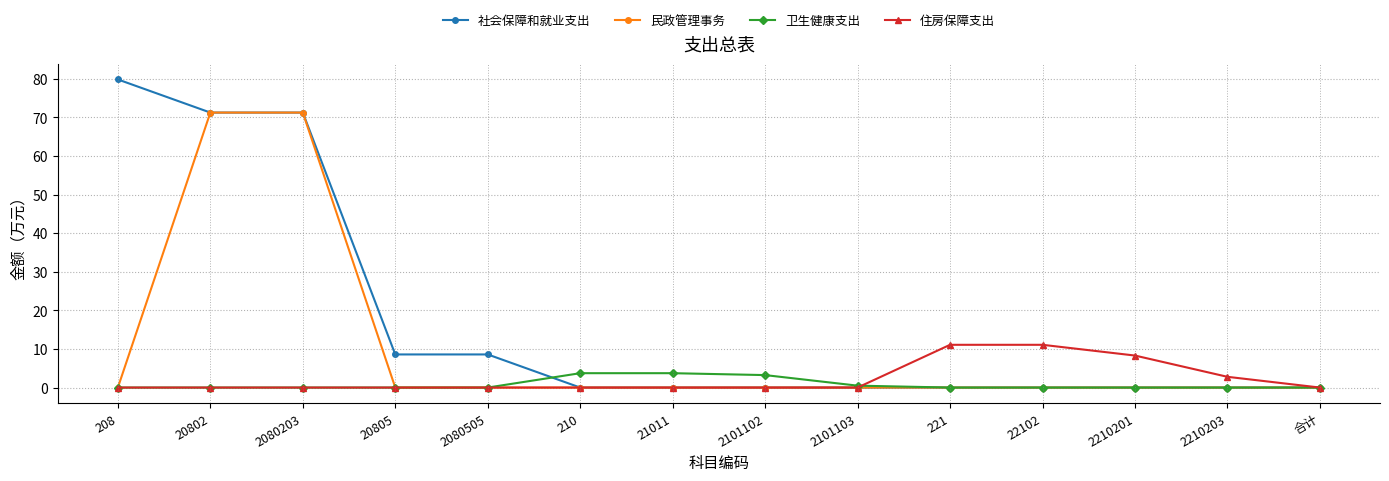

Rank the series by their maximum value, from lowest to highest.

卫生健康支出, 住房保障支出, 民政管理事务, 社会保障和就业支出